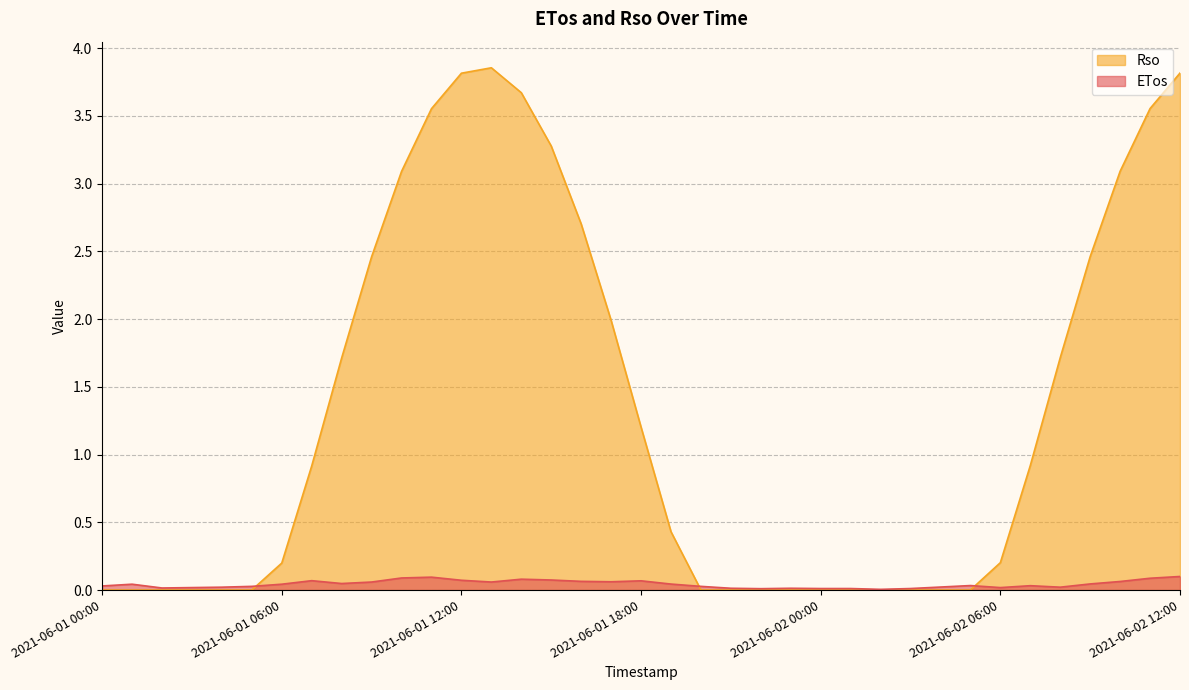

List the series in order of their overall mean, highest first.

Rso, ETos